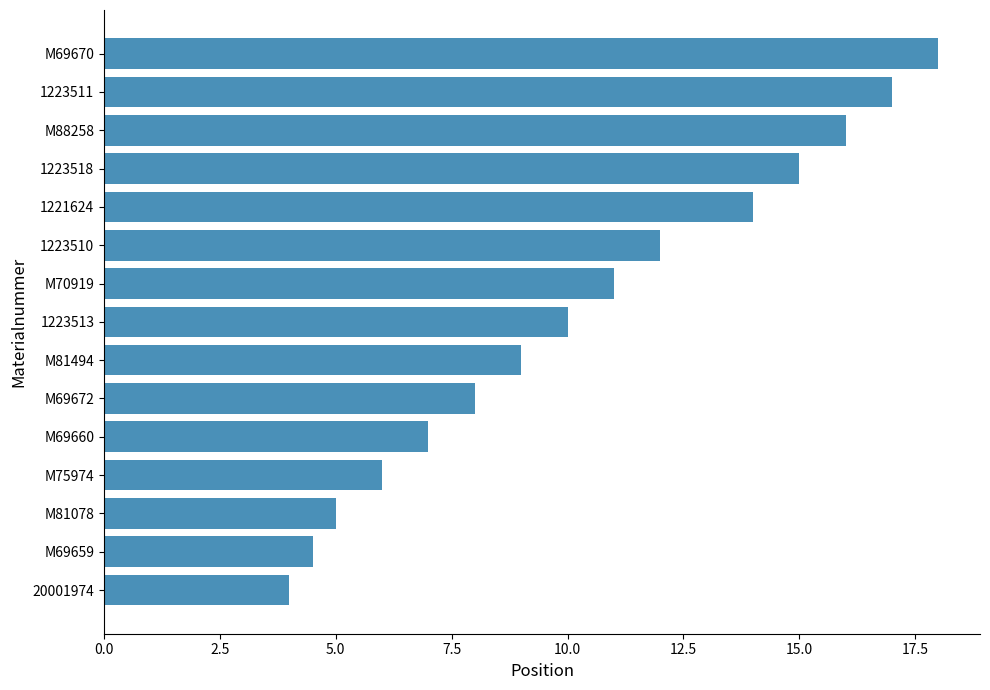

What value does the data have at M69672?

8.0